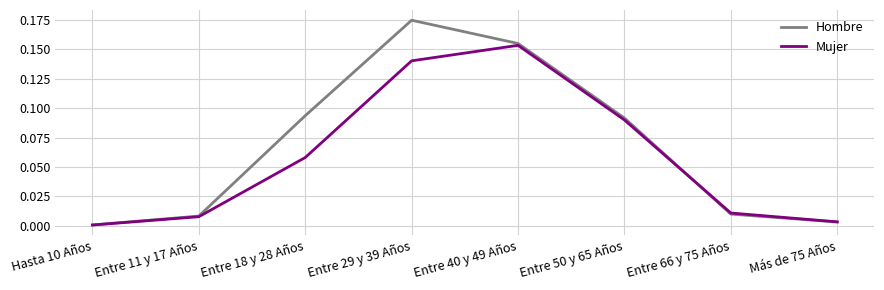

Which series has the largest total across all categories?

Hombre